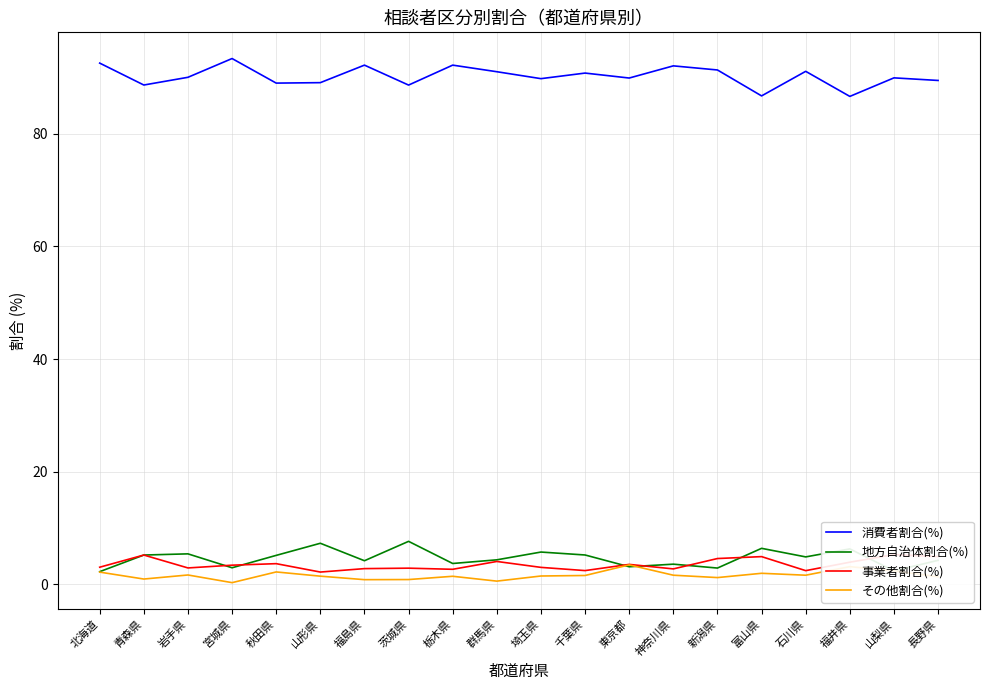

The value of 地方自治体割合(%) at 富山県 is 3.9. True or false?

False